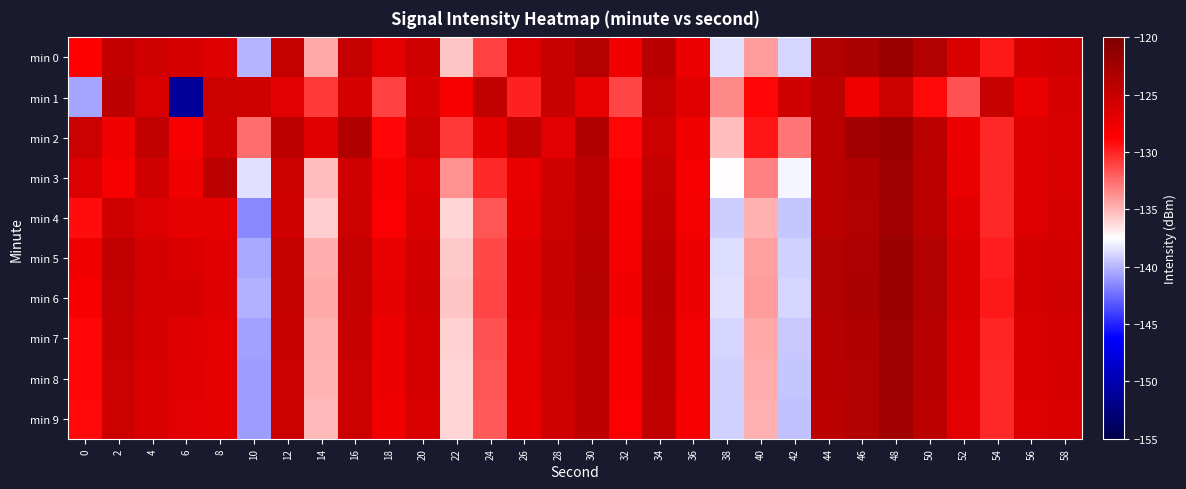

At which category does the chart reach its minimum across all series?

6